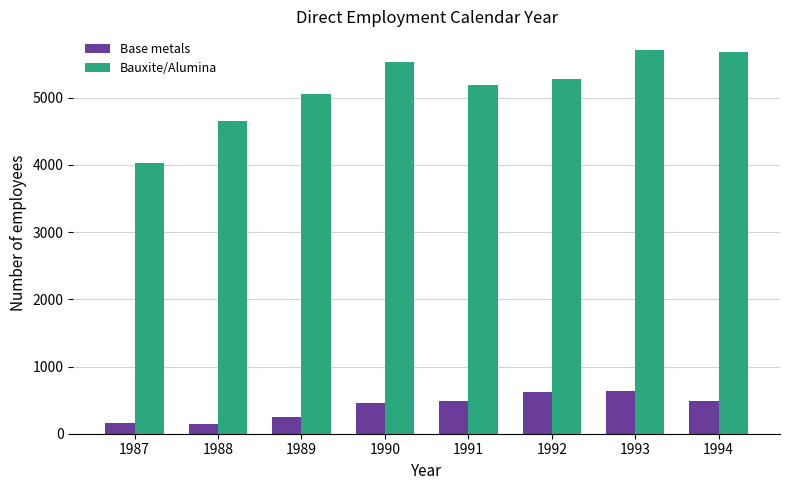

What is the smallest value displayed?

138